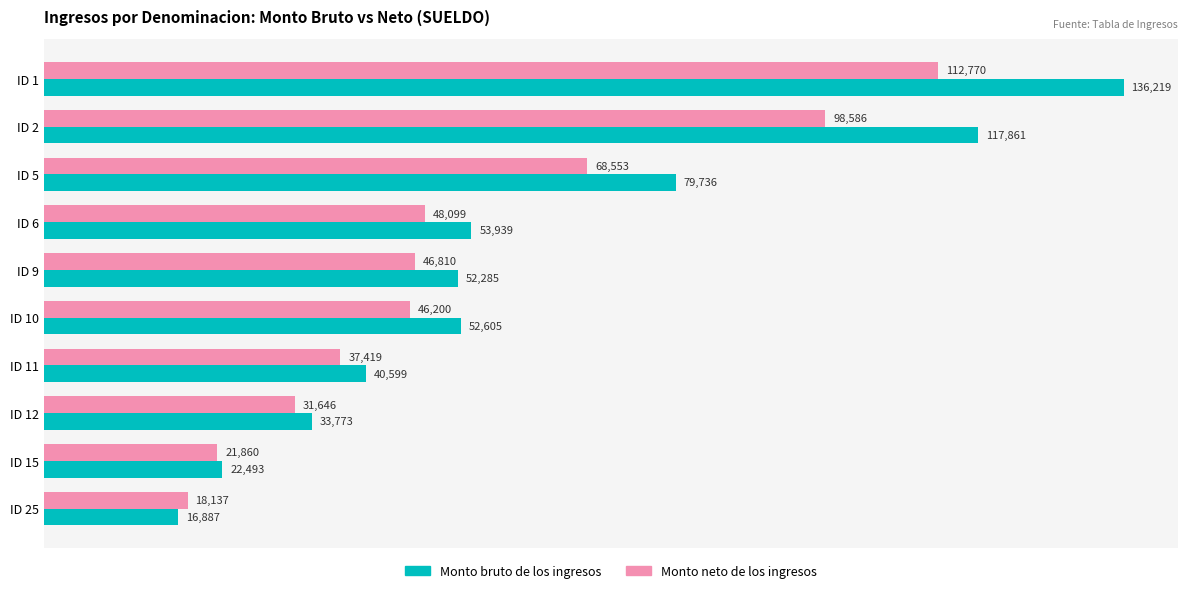

Which series changed the most between ID 10 and ID 12?

Monto bruto de los ingresos